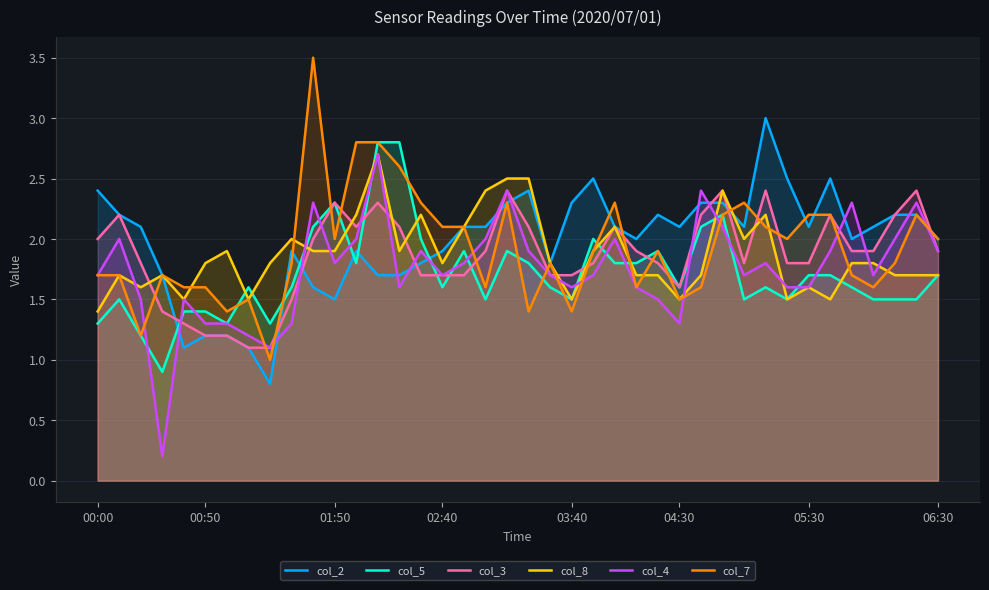

True or false: col_2 has more than 0 points higher than both neighbors.

True